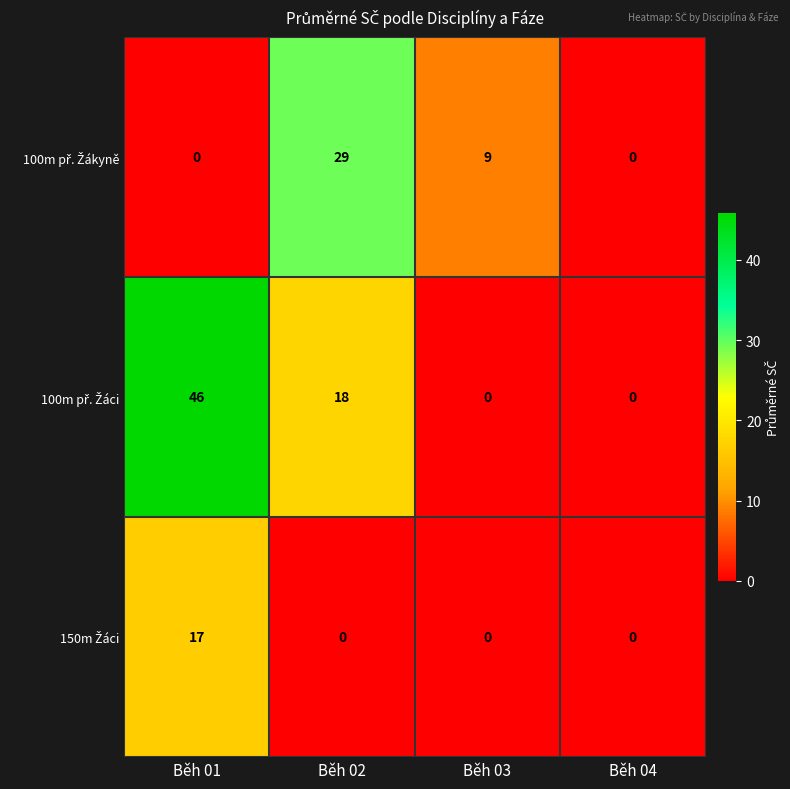

At how many categories does at least one series exceed 6?

3